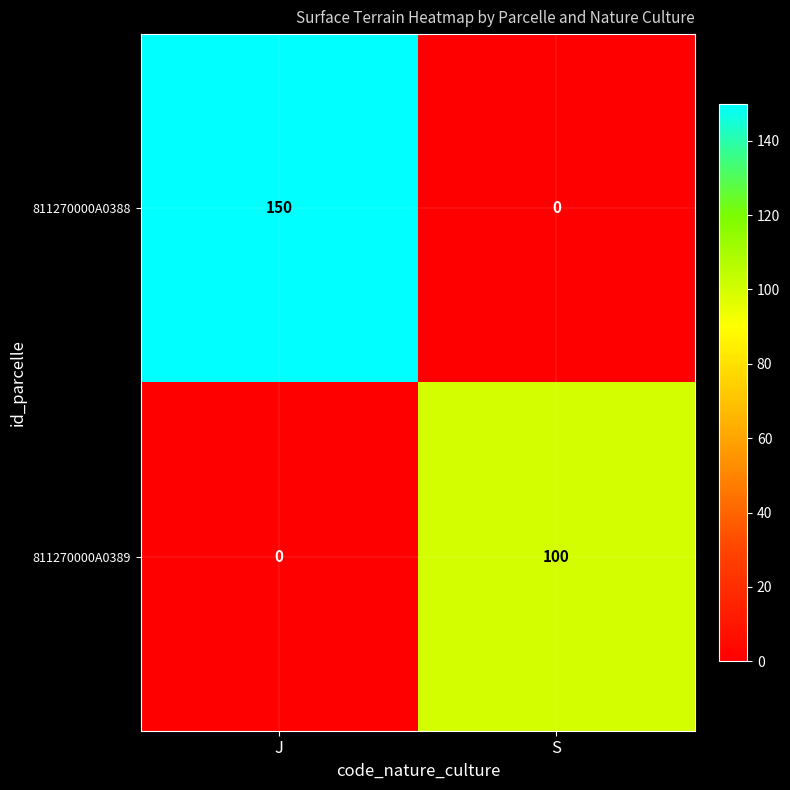

At which category is the sum across all series the highest?

J